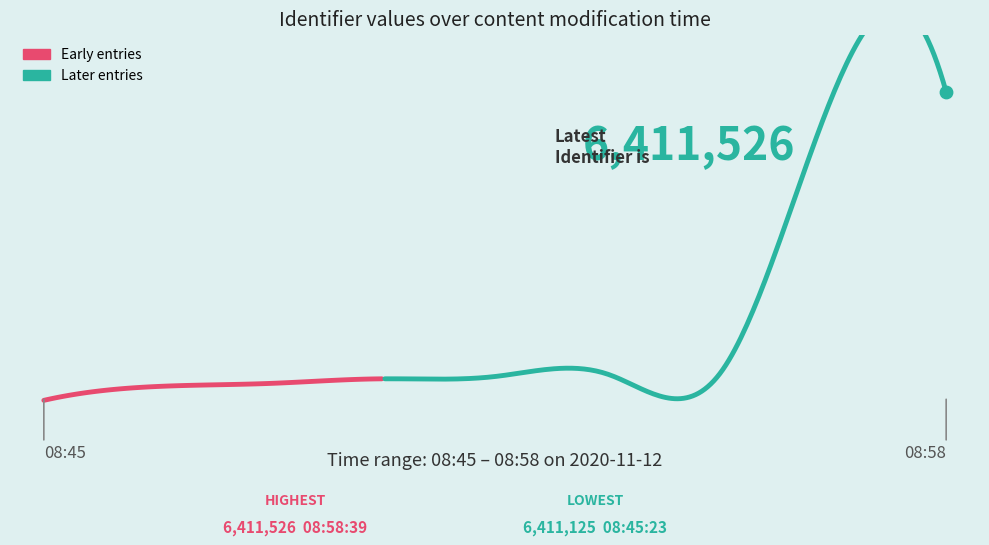

What is the ratio of the value at 2020-11-12 08:57:52 to the value at 2020-11-12 08:51:15?

1.0